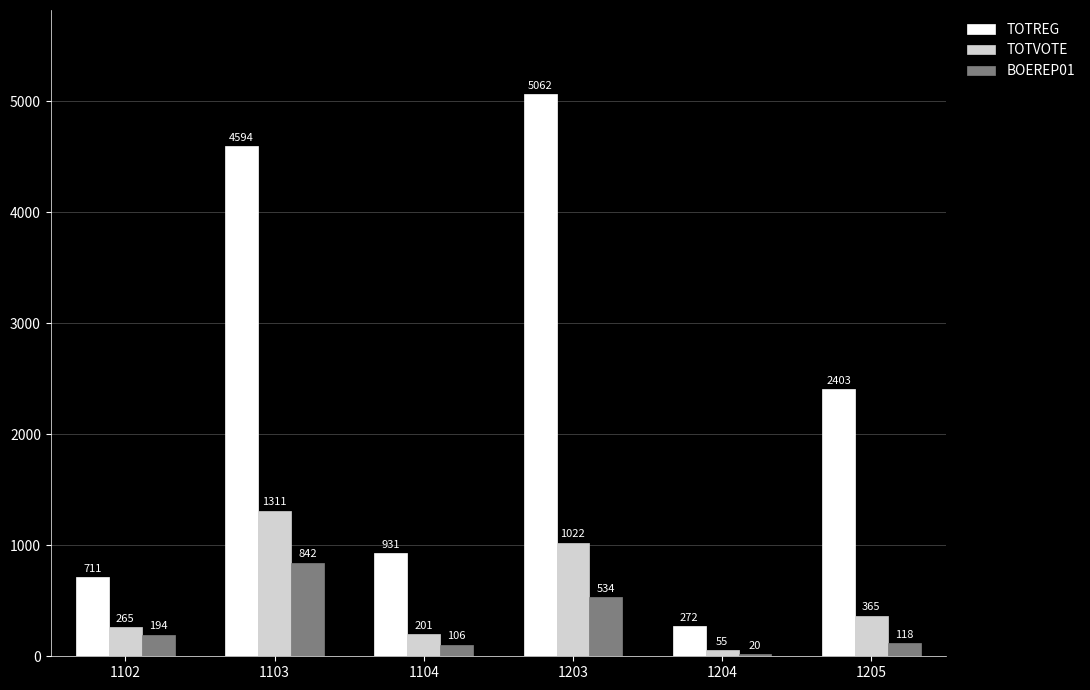

Does the chart contain any negative values?

No